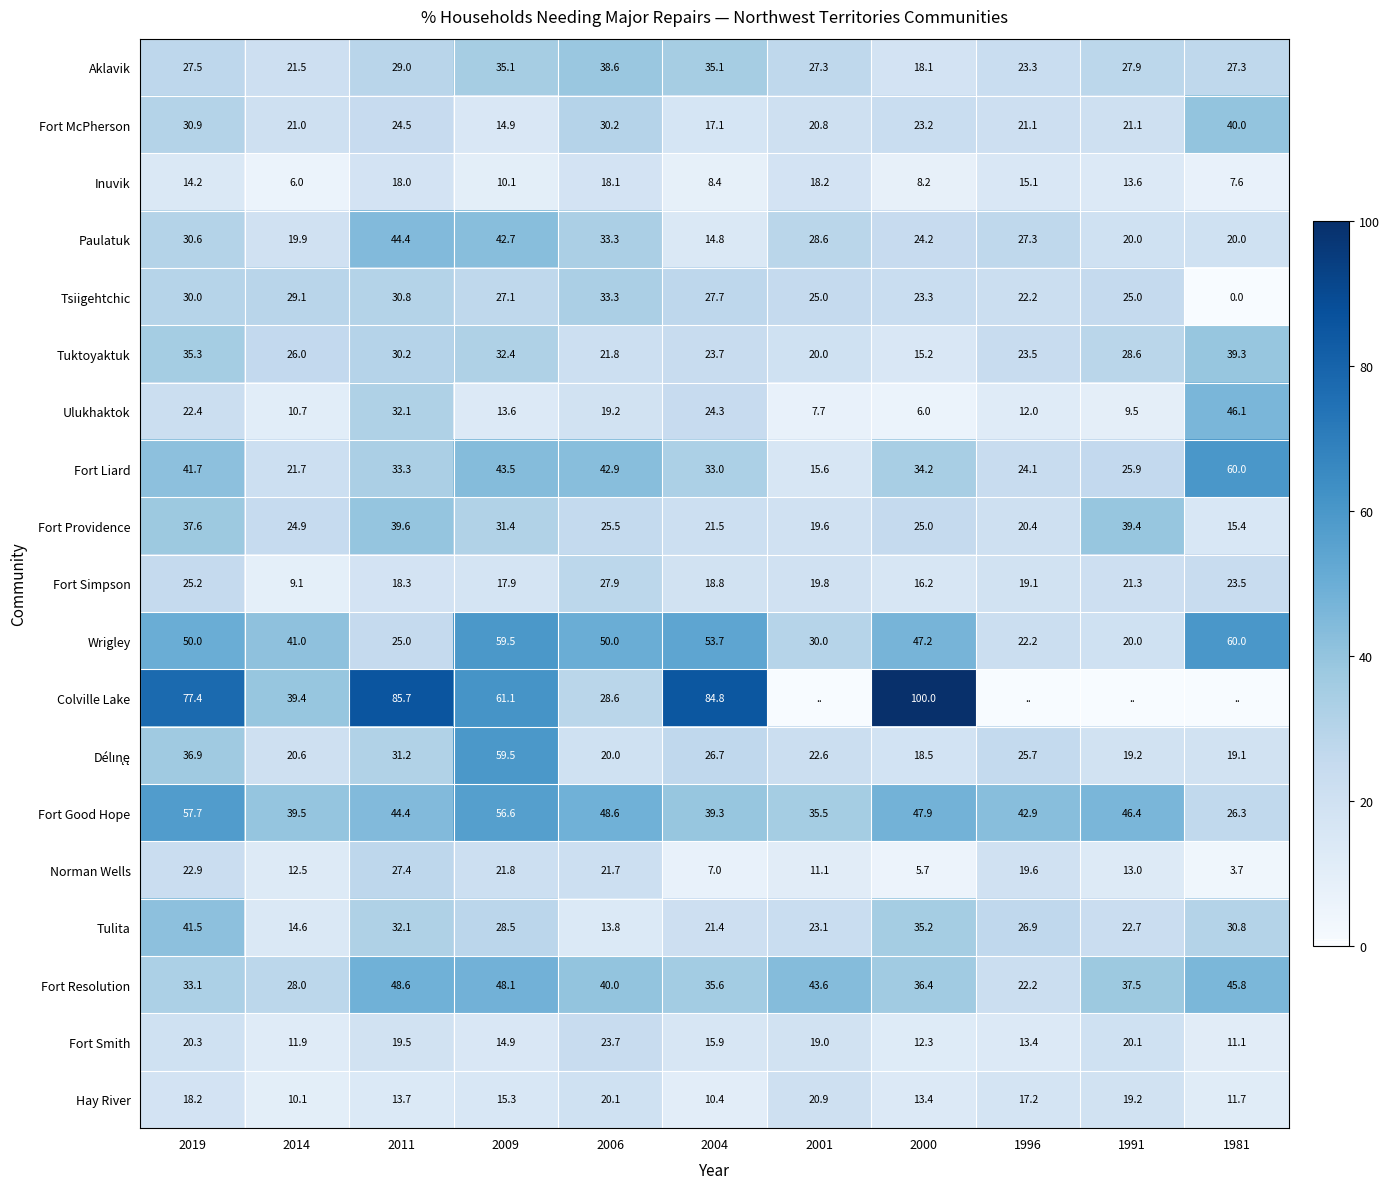

At which label is Fort McPherson closest to 27?

2011